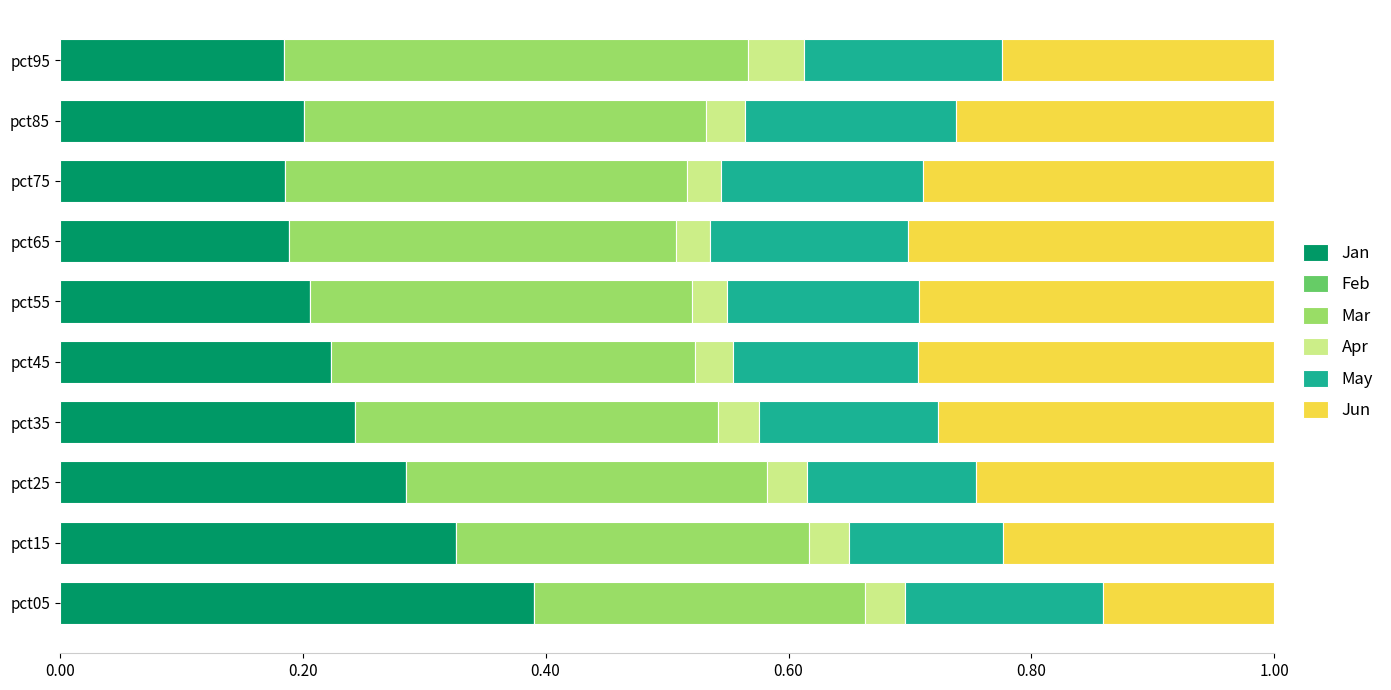

At which label does Jan reach its peak?

pct05